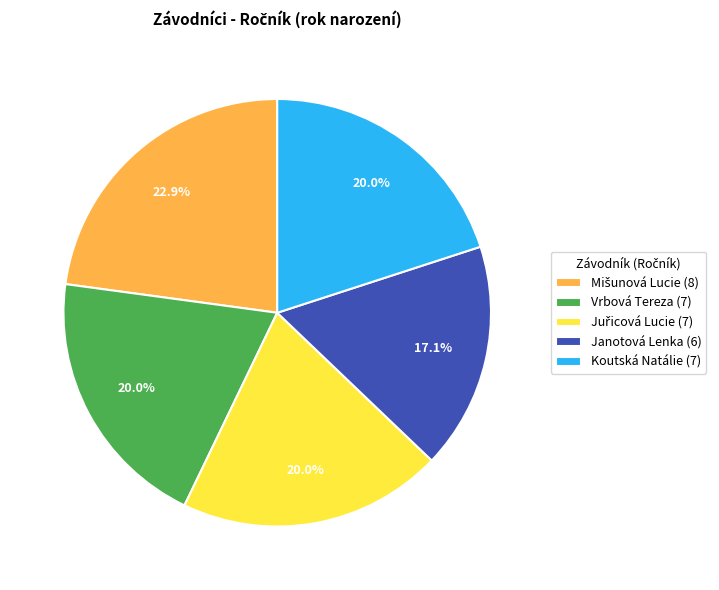

What percentage is NOT represented by Janotová Lenka (6)?

82.9%